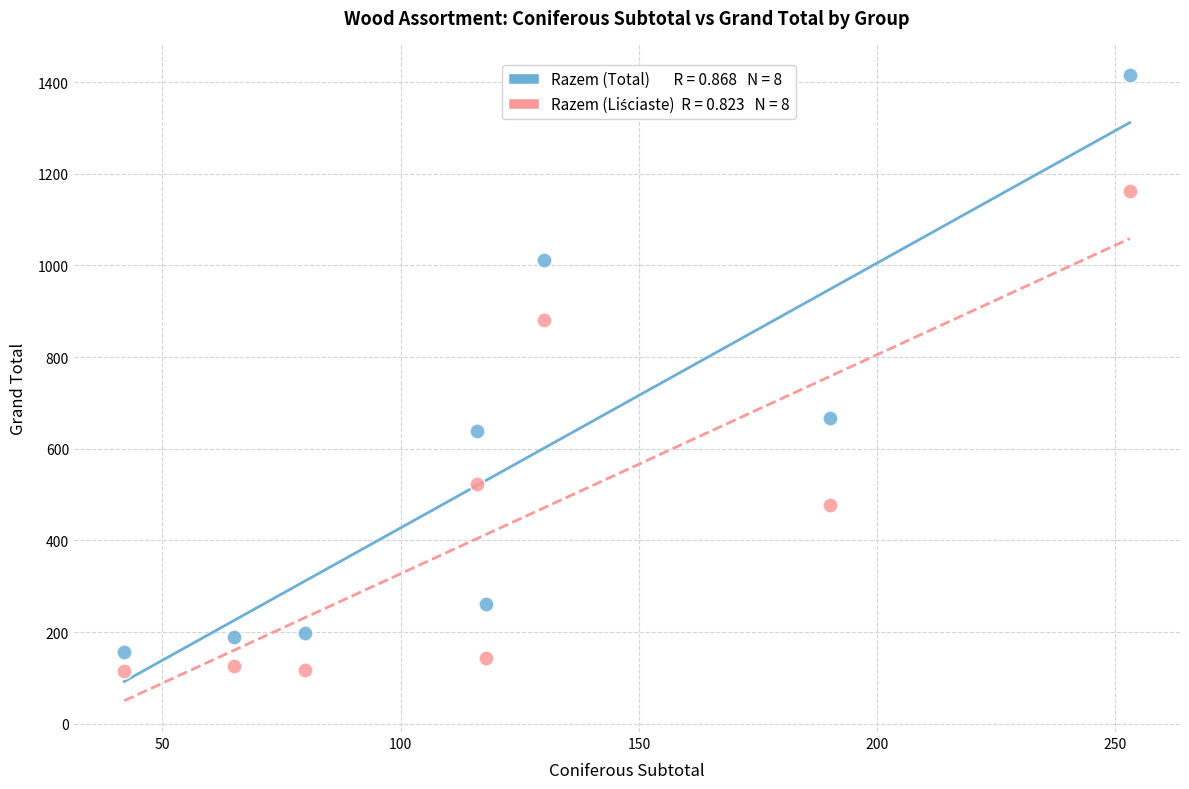

Across all data points, what is the range of X values (max minus min)?

211